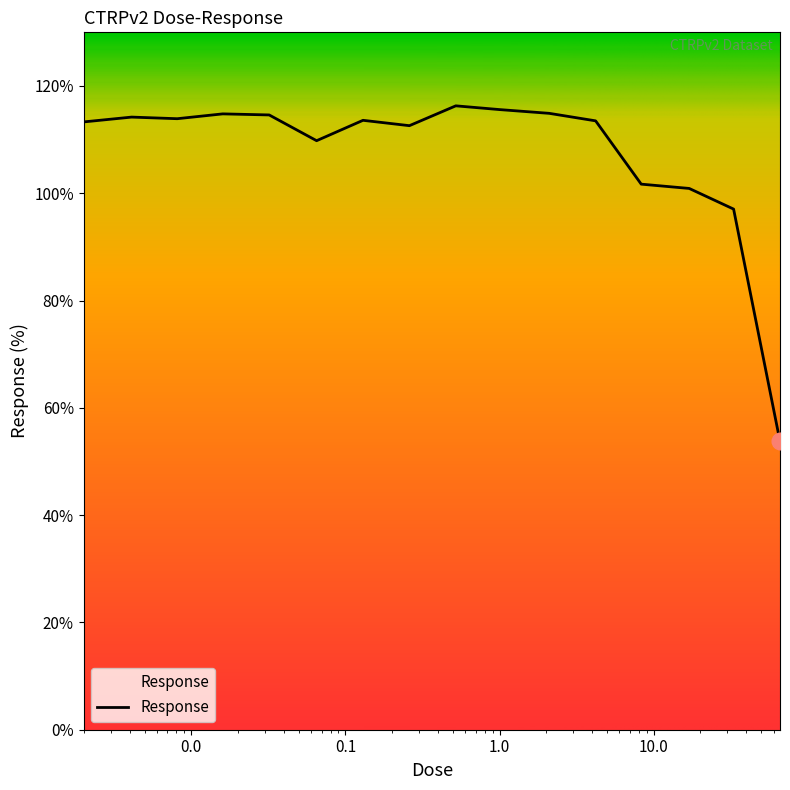

What is the maximum value shown in the chart?

116.3